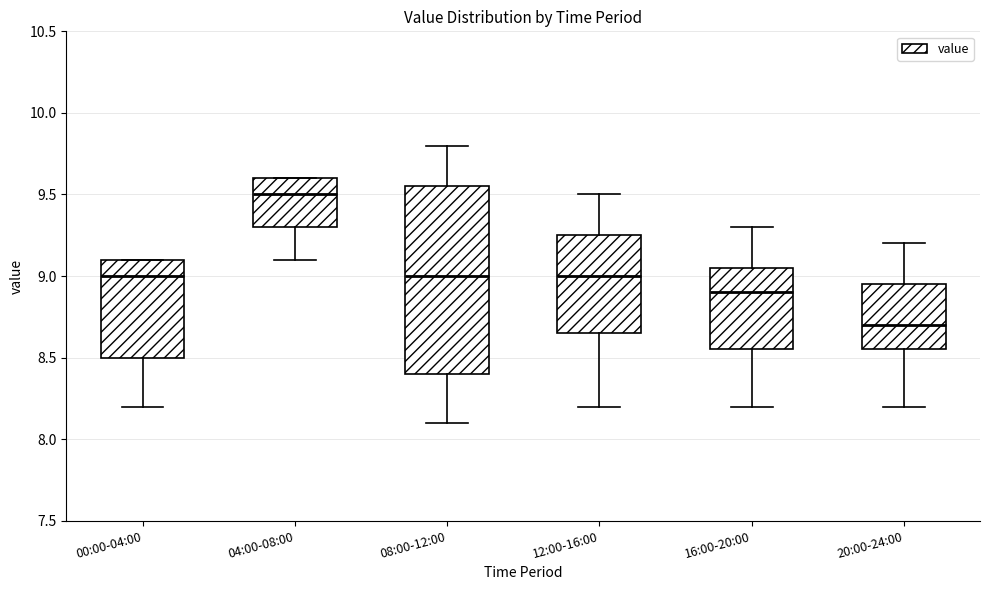

Reading left to right, read every box against the y-axis: the position of its median line, the range the box covers, and the ends of its whiskers. The values are not printed on the chart, so give them approximately, as read against the axis.

00:00-04:00: median 9.00, box 8.50 to 9.10, whiskers 8.20 to 9.10
04:00-08:00: median 9.50, box 9.30 to 9.60, whiskers 9.10 to 9.60
08:00-12:00: median 9.00, box 8.40 to 9.55, whiskers 8.10 to 9.80
12:00-16:00: median 9.00, box 8.65 to 9.25, whiskers 8.20 to 9.50
16:00-20:00: median 8.90, box 8.55 to 9.05, whiskers 8.20 to 9.30
20:00-24:00: median 8.70, box 8.55 to 8.95, whiskers 8.20 to 9.20